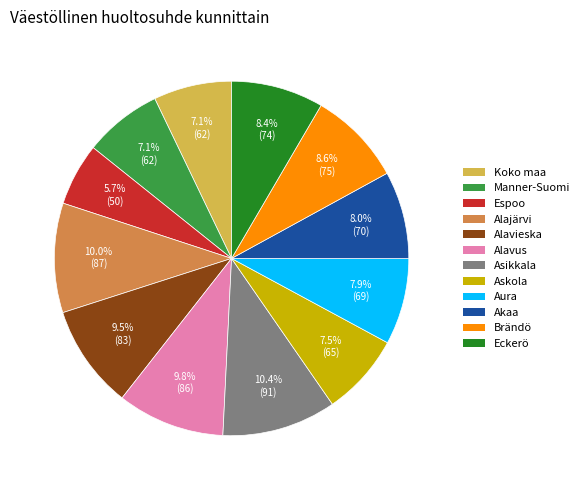

Which category has the smallest portion of the pie?

Espoo